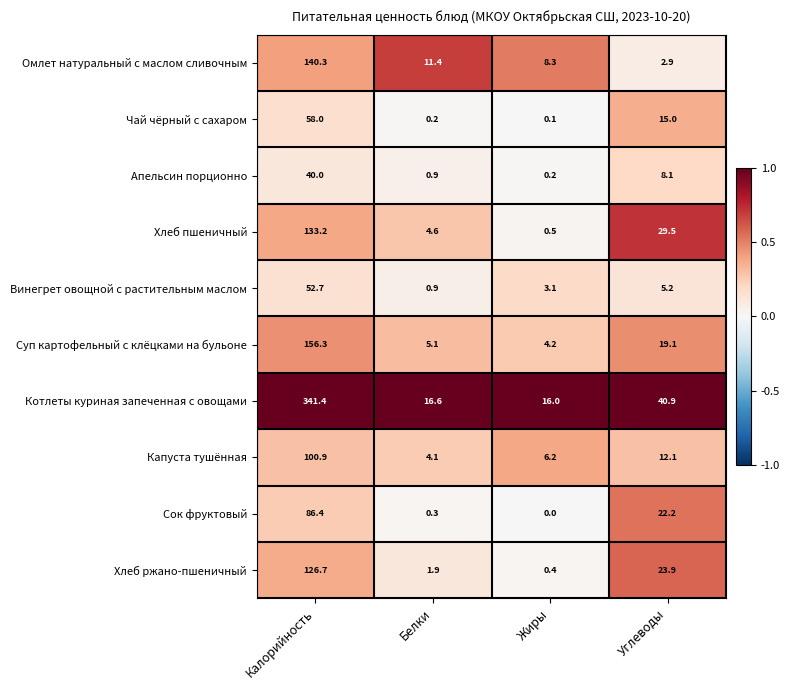

What is the difference between the maximum and minimum values in the Винегрет овощной с растительным маслом series?

51.8